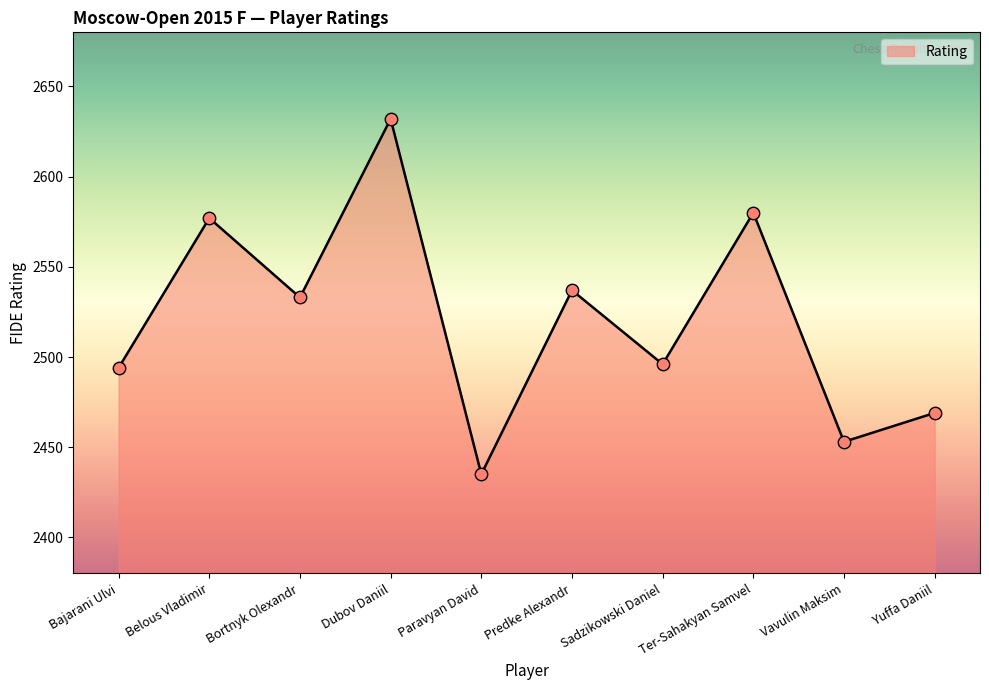

What is the ratio of the value at Bortnyk Olexandr to the value at Paravyan David?

1.0